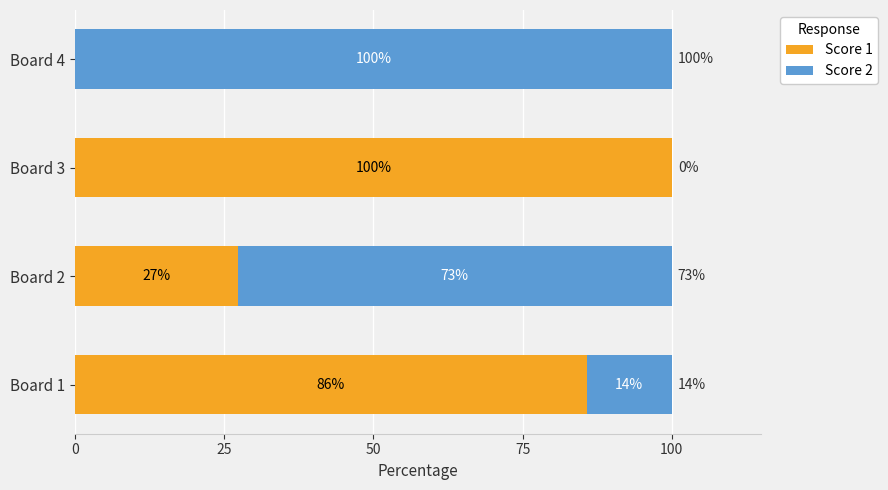

The value of Score 1 at Board 4 is 0.0. True or false?

True